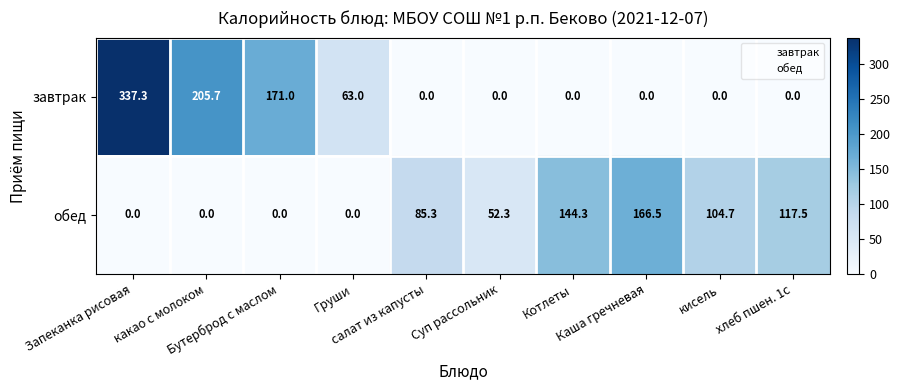

What is the maximum value shown in the chart?

337.3